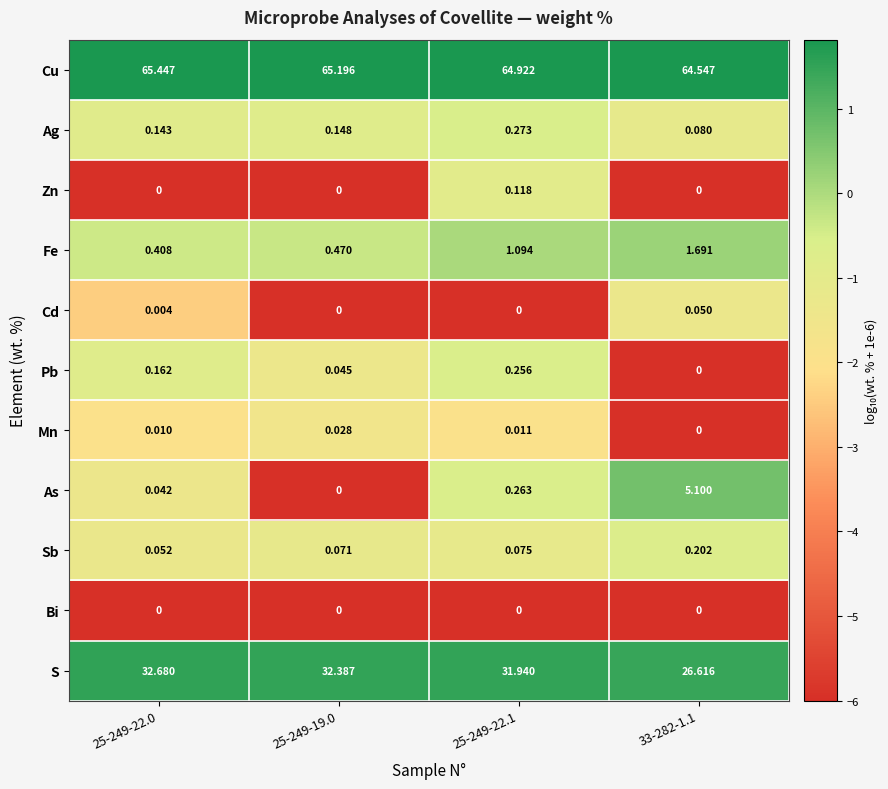

Which series has the largest range (max minus min)?

S